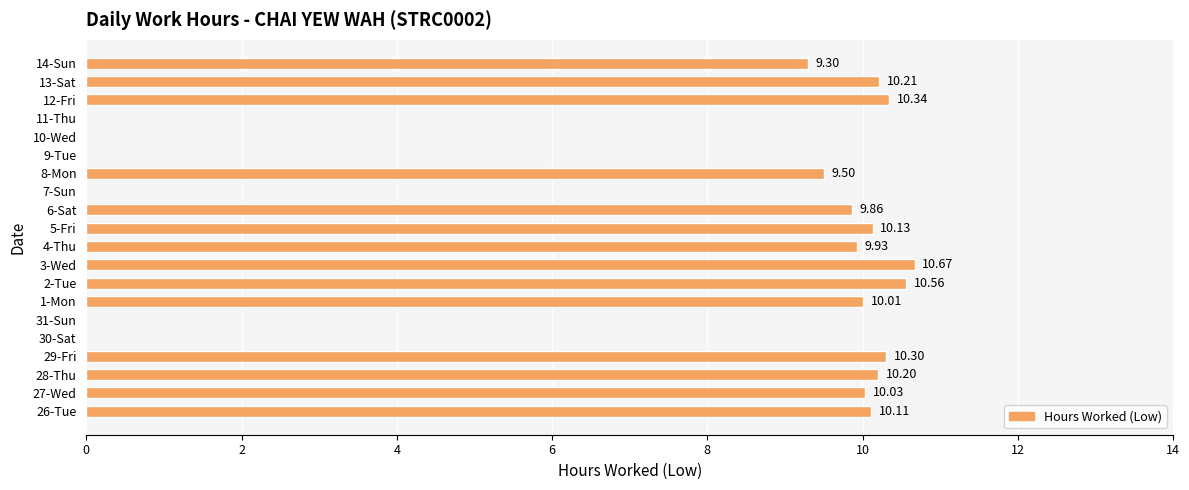

Which has a higher value, 3-Wed or 7-Sun?

3-Wed